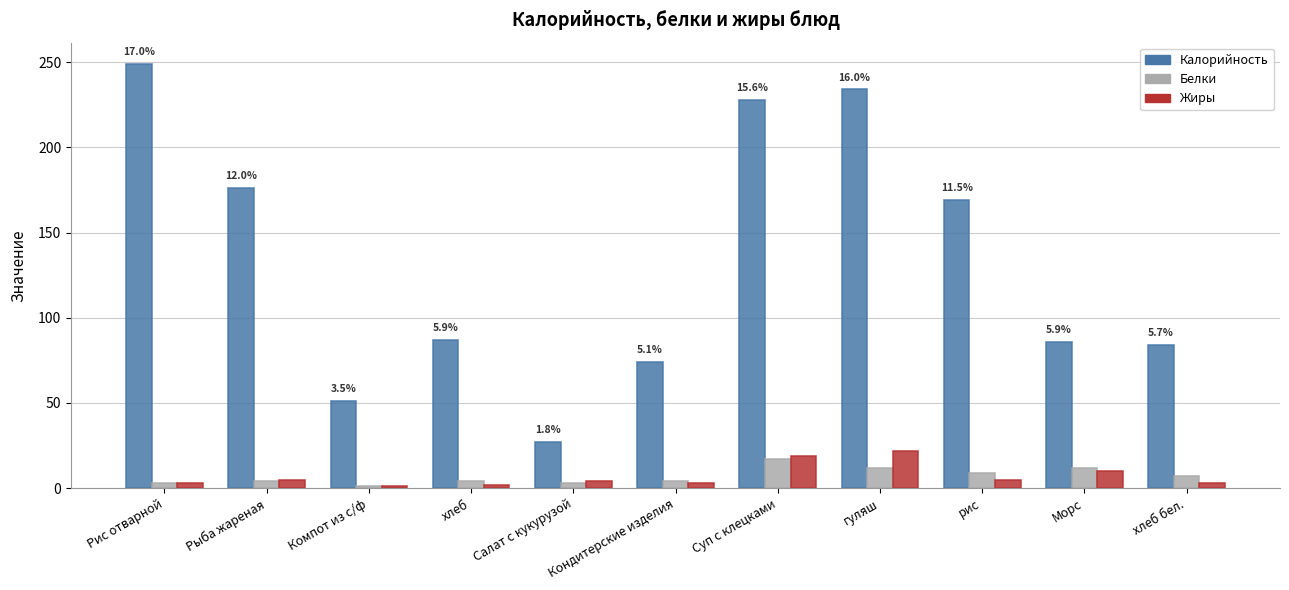

What is the lowest value of the Калорийность series?

27